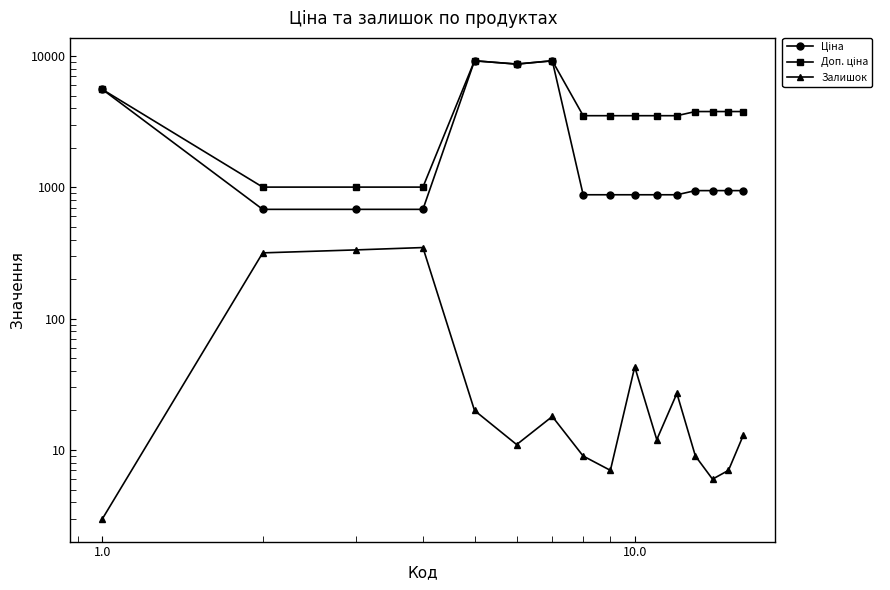

Which series has the widest spread of values?

Ціна